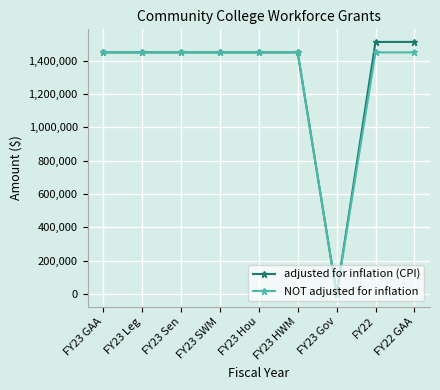

What is the maximum value for adjusted for inflation (CPI)?

1512730